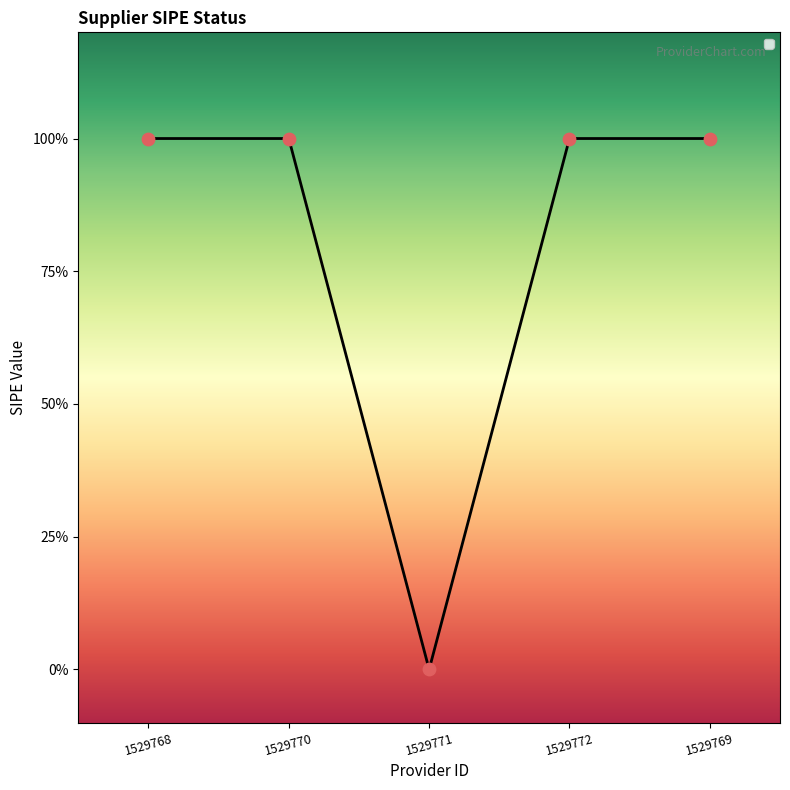

What is the change in value from 1529770 to 1529771?

-1